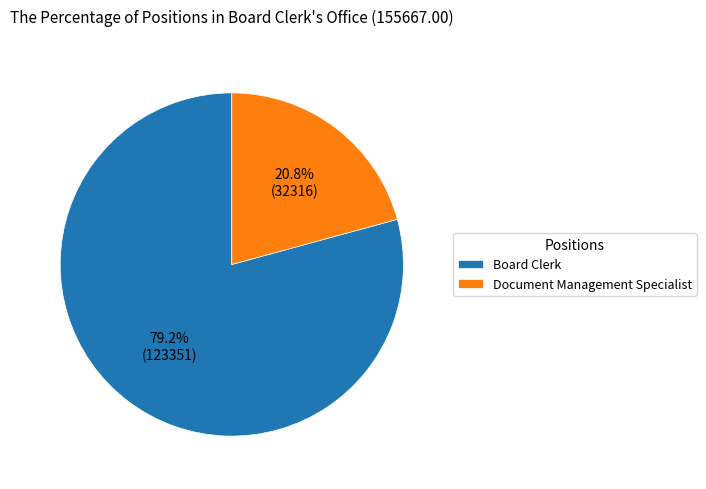

What is the ratio of the value at Document Management Specialist to the value at Board Clerk?

0.3